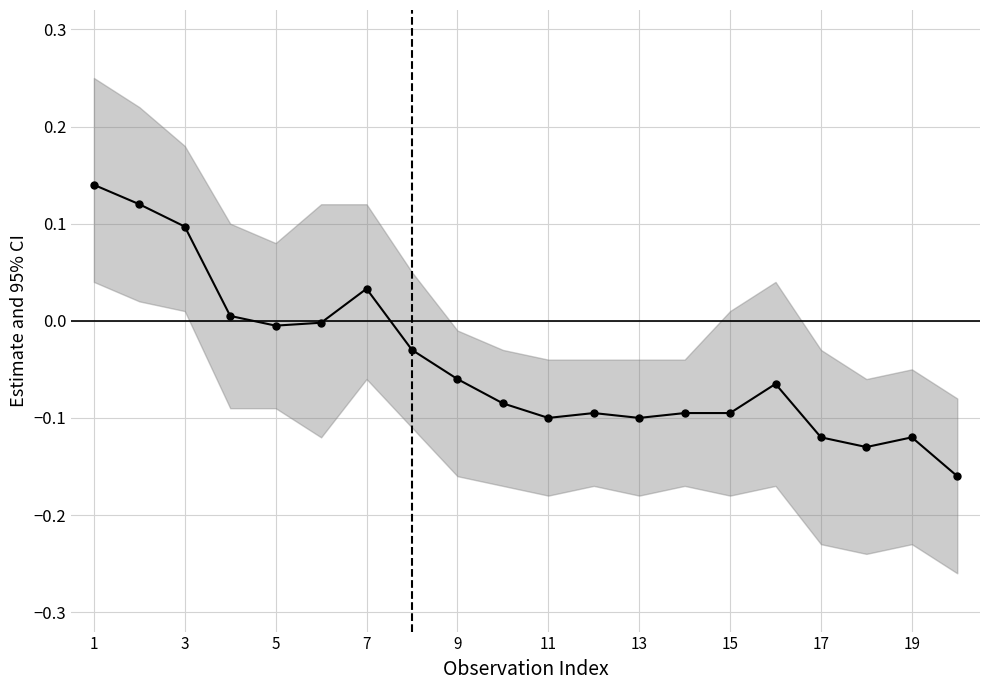

What is the change in value from 3 to 5?

-0.1